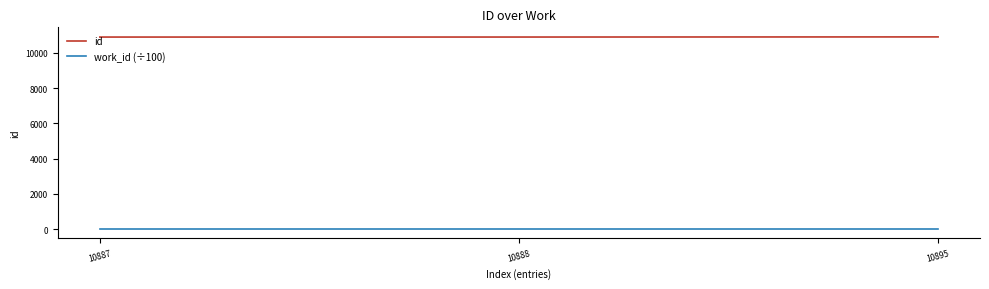

The value of id at 10887 is 10887. True or false?

True